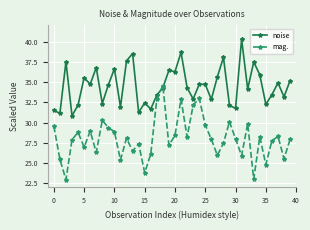

How many interior local valleys does the mag. series have?

13